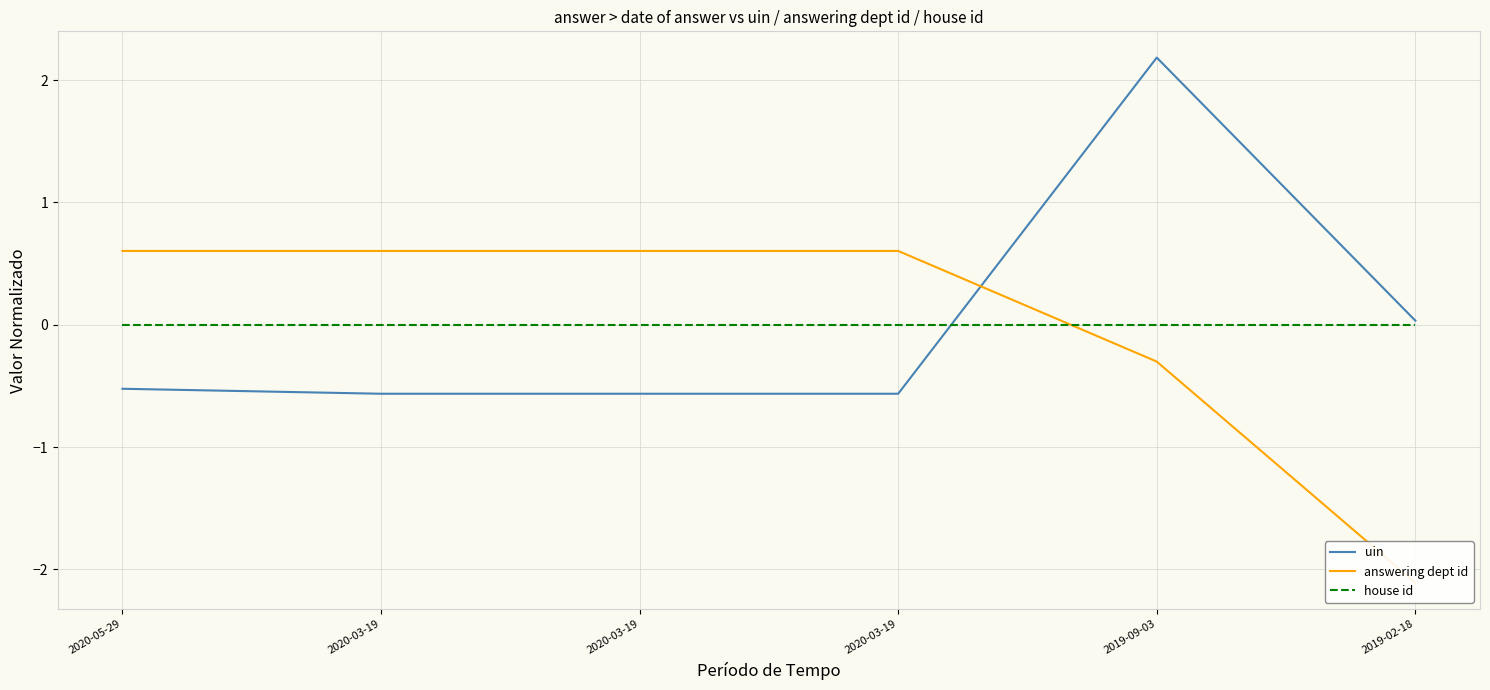

What is the maximum value for uin?

2.2